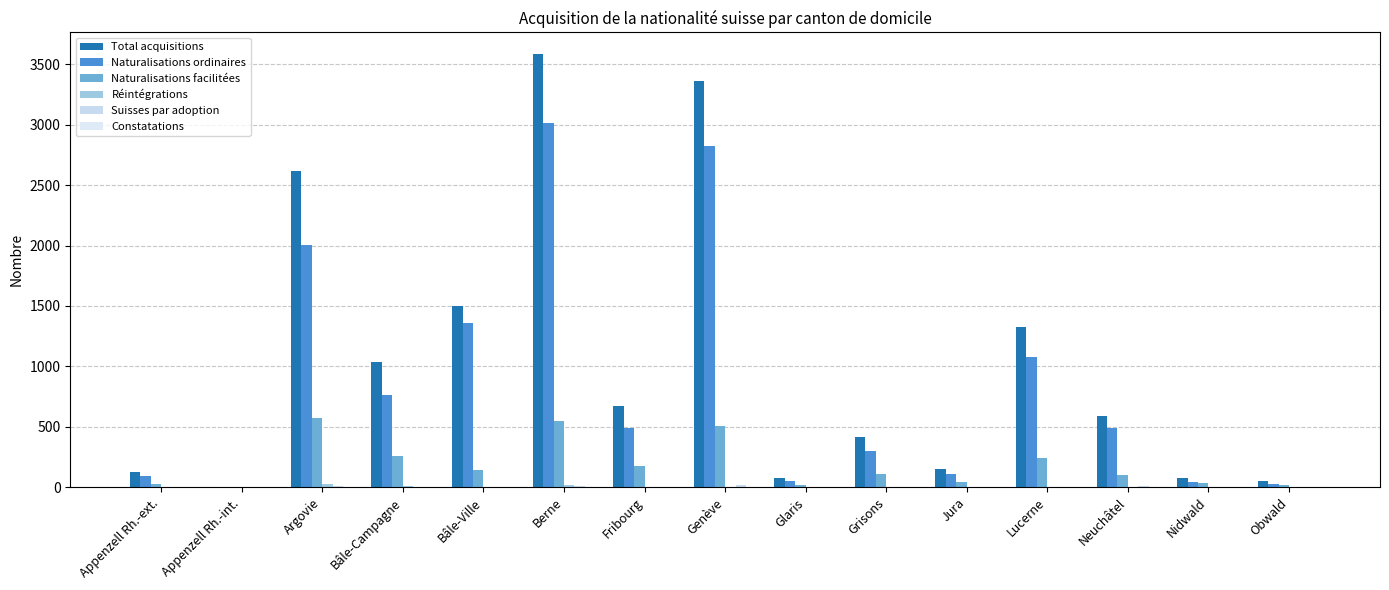

What is the sum of the Réintégrations values at Grisons and Berne?

15